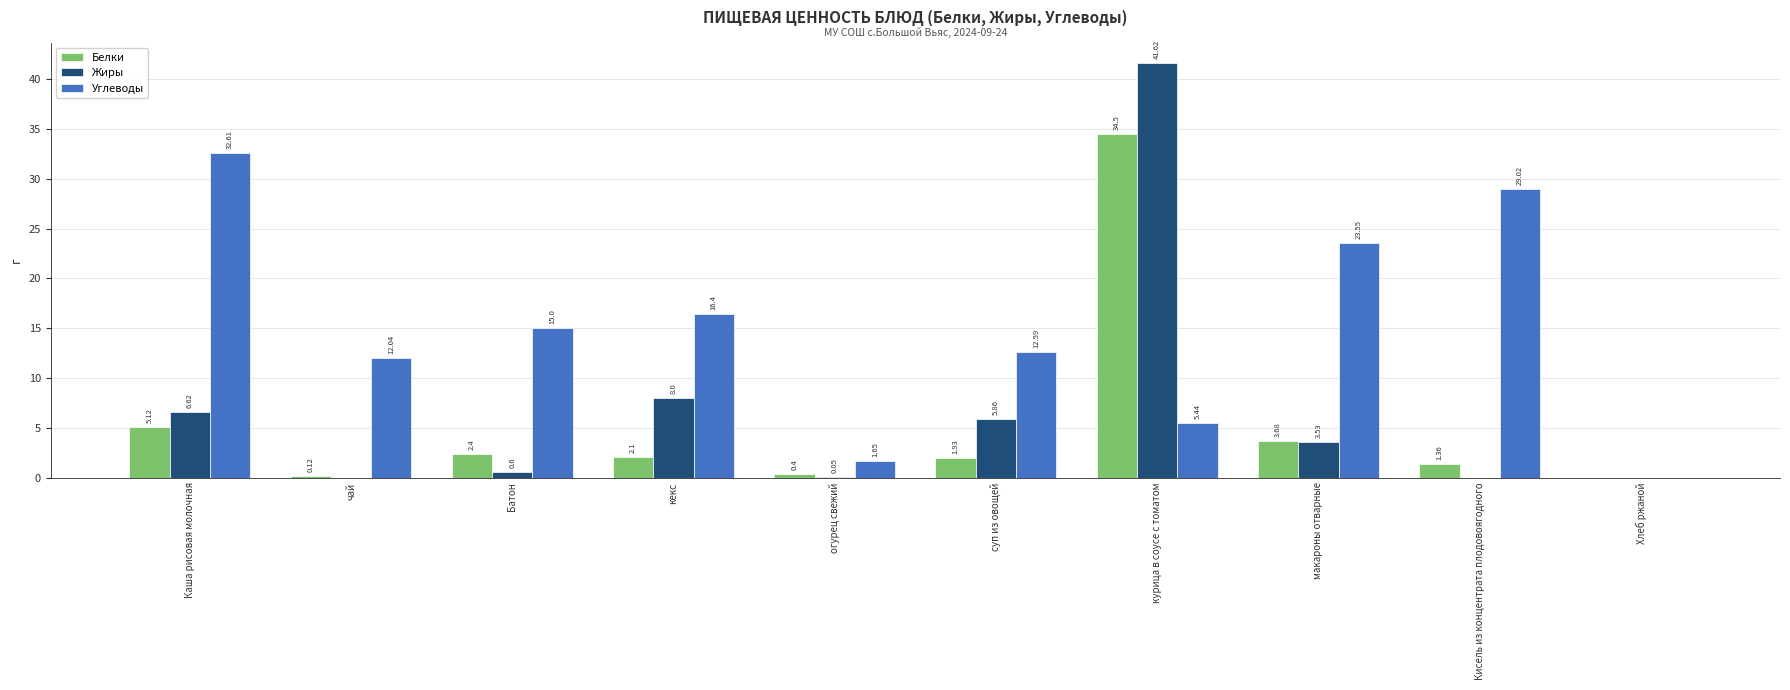

At which label is Углеводы closest to 16?

кекс